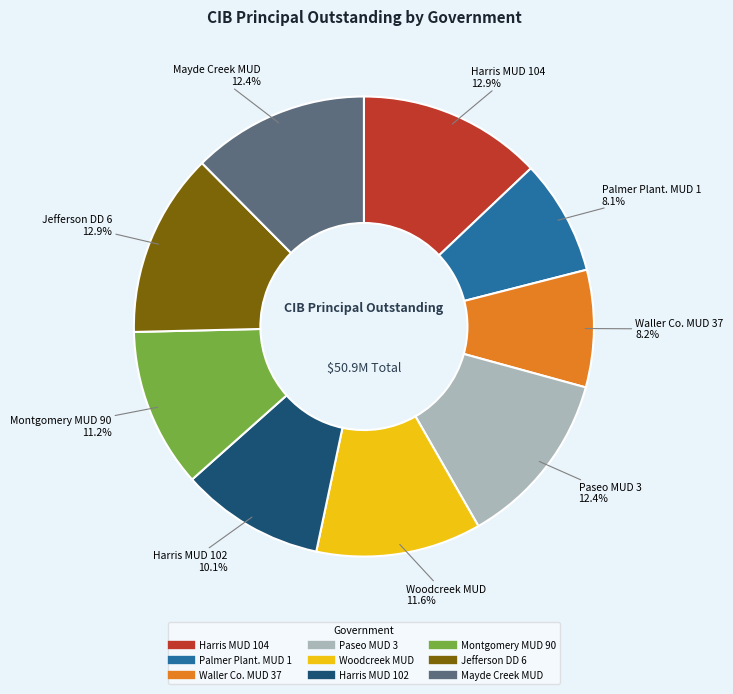

How many segments does this pie chart have?

9